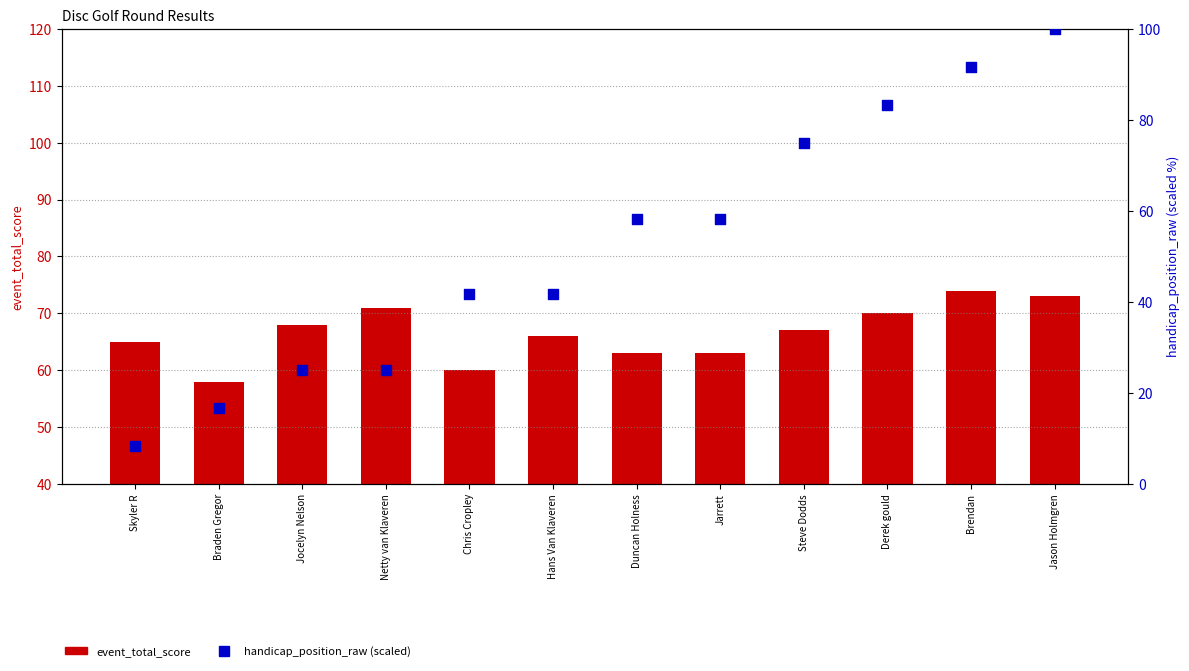

Which series has the largest total across all categories?

event_total_score